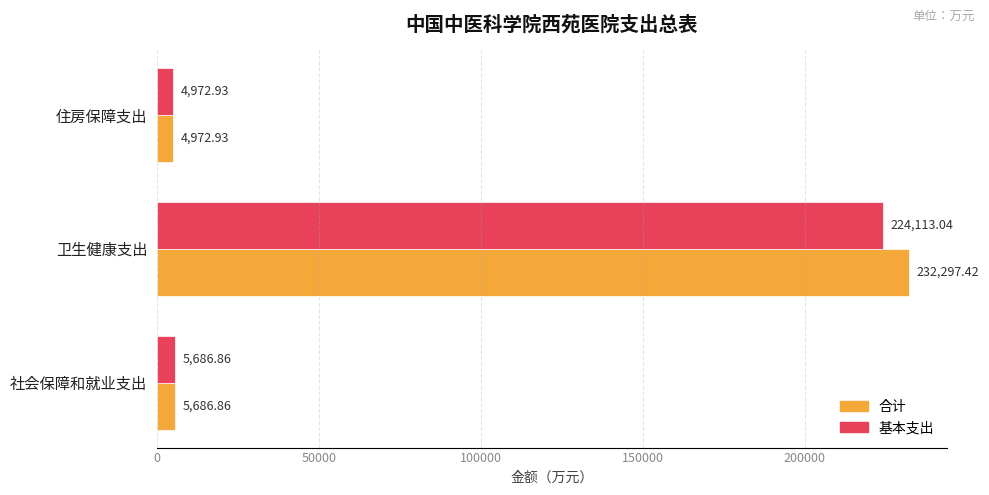

Rank the series by their maximum value, from highest to lowest.

合计, 基本支出